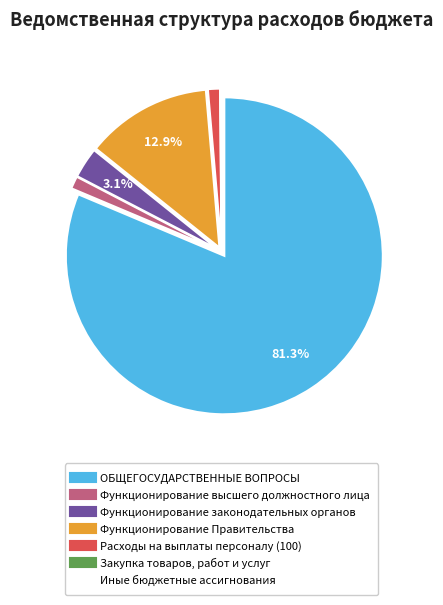

What is the largest slice in the pie chart?

ОБЩЕГОСУДАРСТВЕННЫЕ ВОПРОСЫ